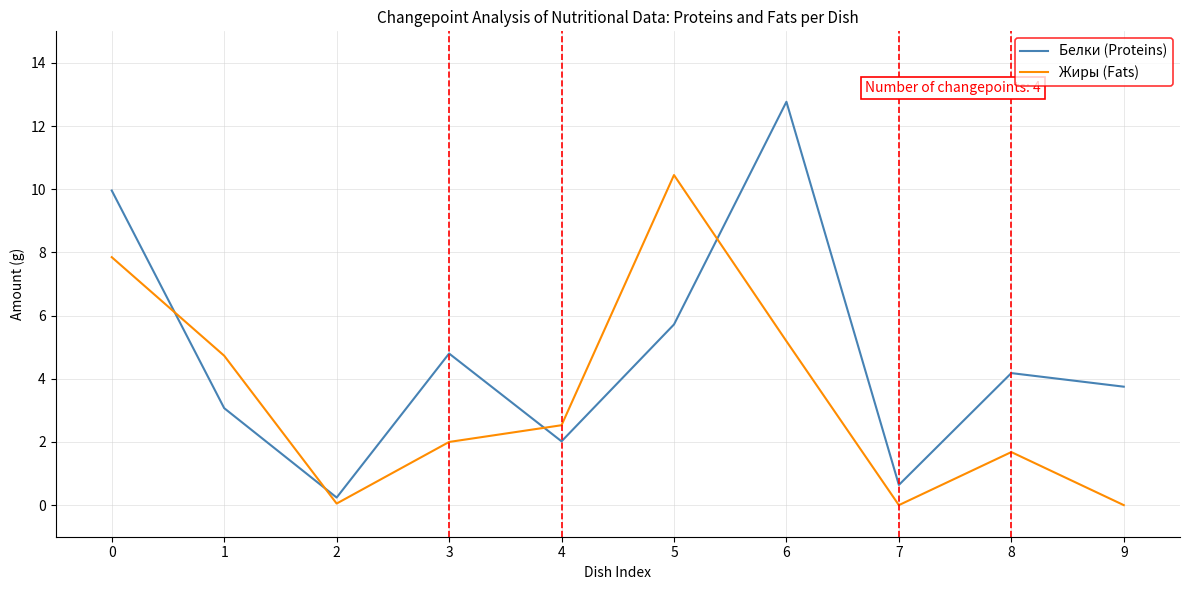

What is the difference between the Белки (Proteins) values at 9 and 4?

1.7